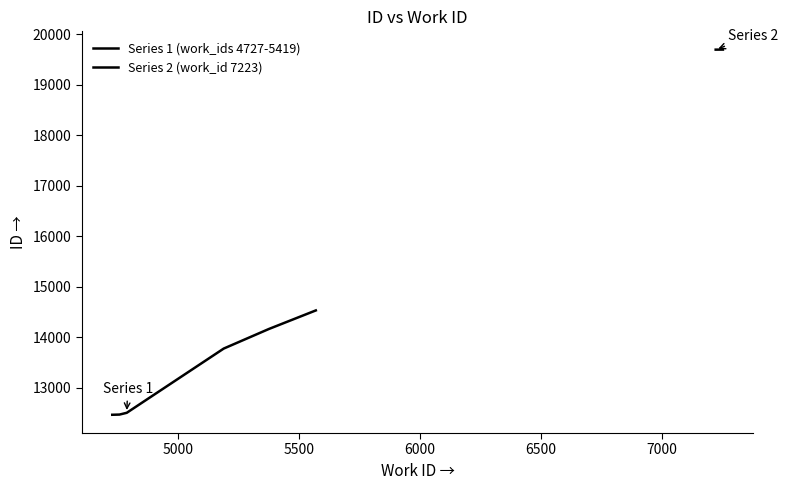

How many values are below 14168?

4